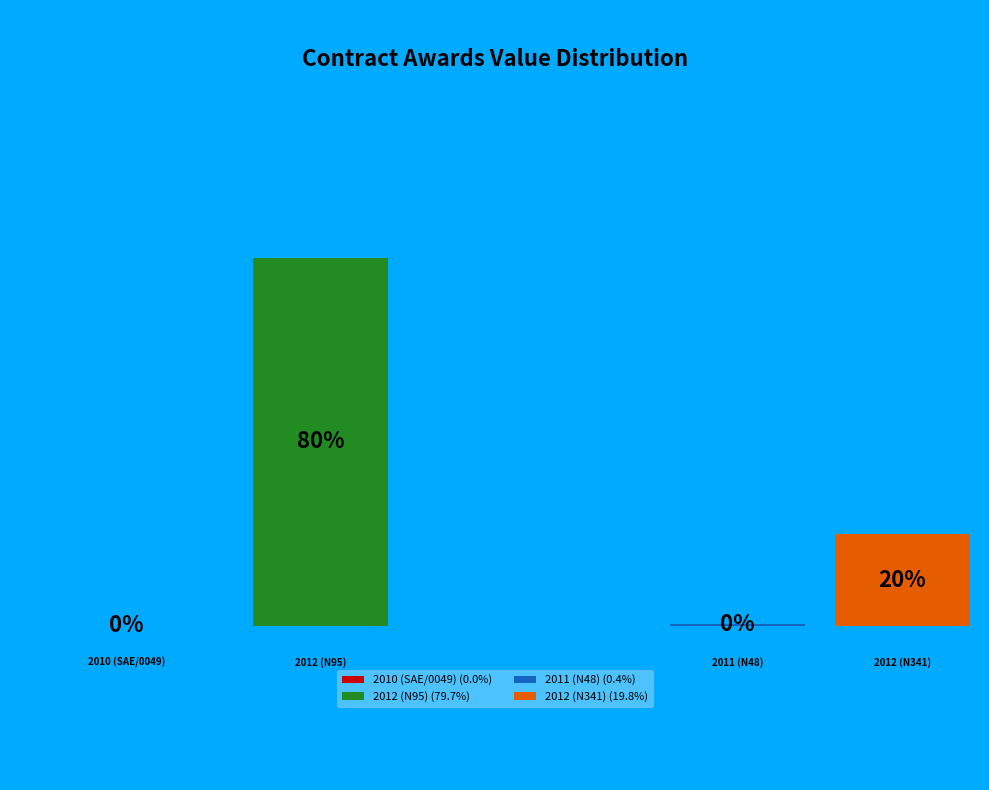

True or false: 2012 (N341) accounts for 25% of the total.

False